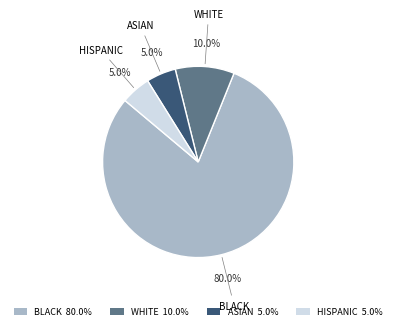

What percentage do BLACK and HISPANIC together represent?

85.0%